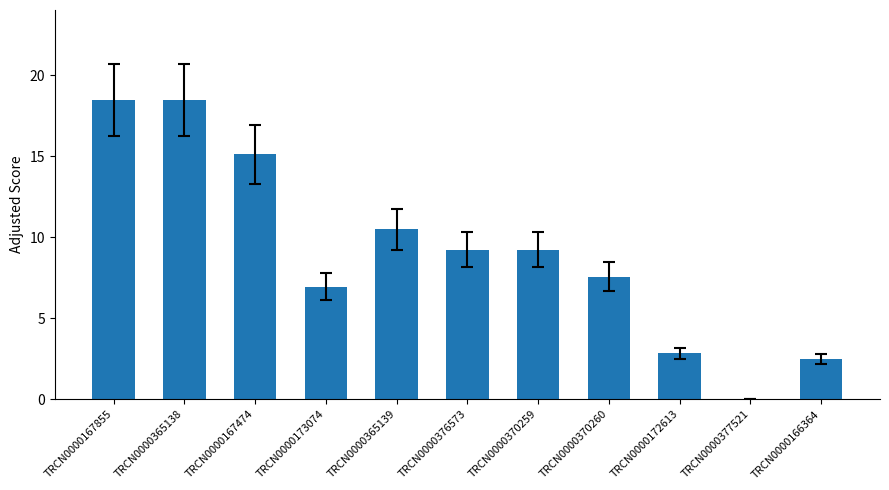

Reading left to right, what are all the values shown in this chart?

18.5	18.5	15.1	6.9	10.5	9.2	9.2	7.6	2.8	0.0	2.5